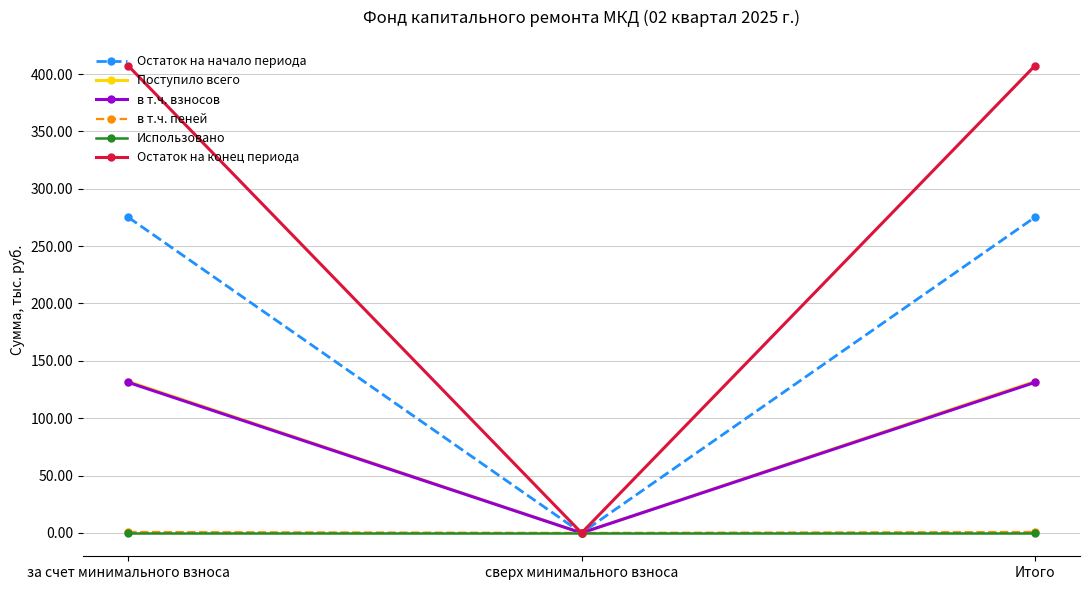

Between за счет минимального взноса and сверх минимального взноса, which series saw the biggest shift?

Остаток на конец периода